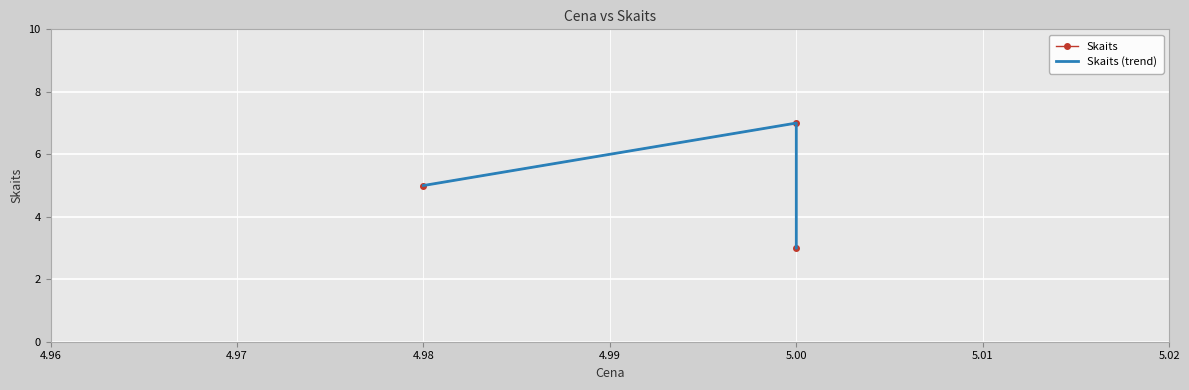

How many values in the Skaits series are below 5?

1